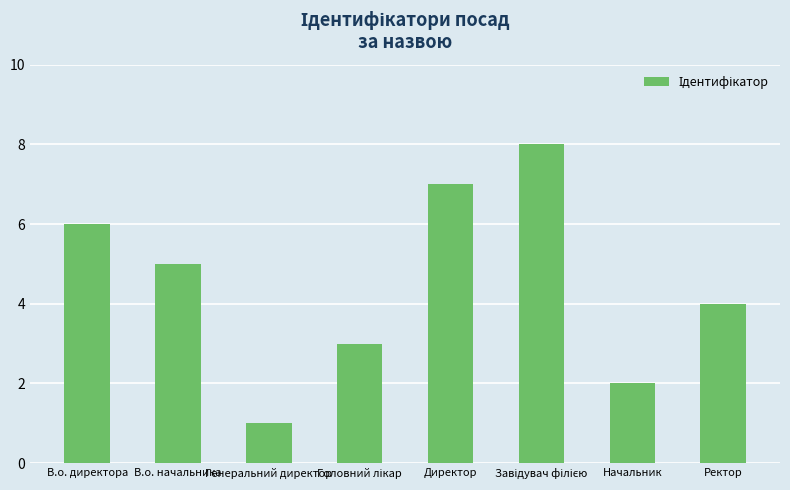

What is the change in value from В.о. директора to Генеральний директор?

-5